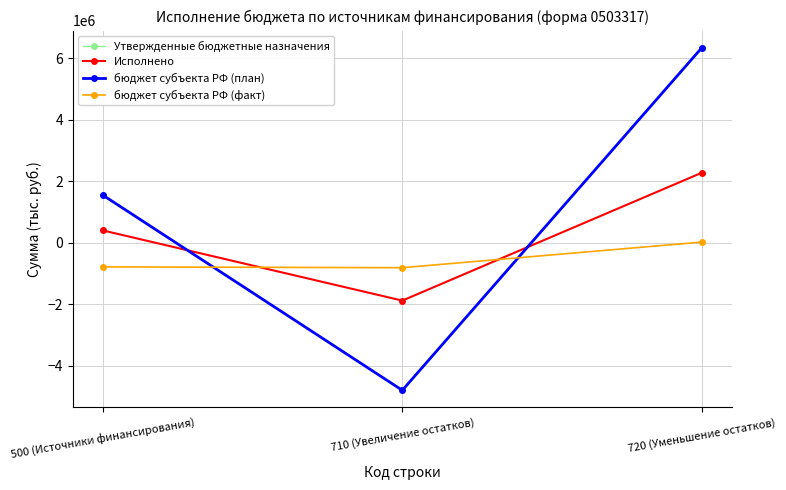

What is the label of the 2nd point from the left?

710 (Увеличение остатков)